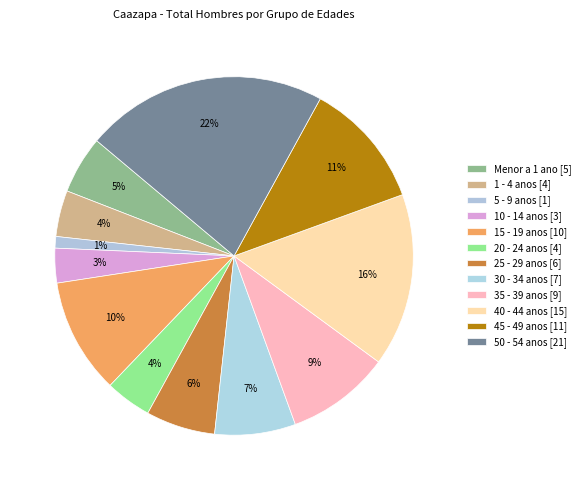

Rank the categories by value from highest to lowest.

50 - 54 anos, 40 - 44 anos, 45 - 49 anos, 15 - 19 anos, 35 - 39 anos, 30 - 34 anos, 25 - 29 anos, Menor a 1 ano, 1 - 4 anos, 20 - 24 anos, 10 - 14 anos, 5 - 9 anos